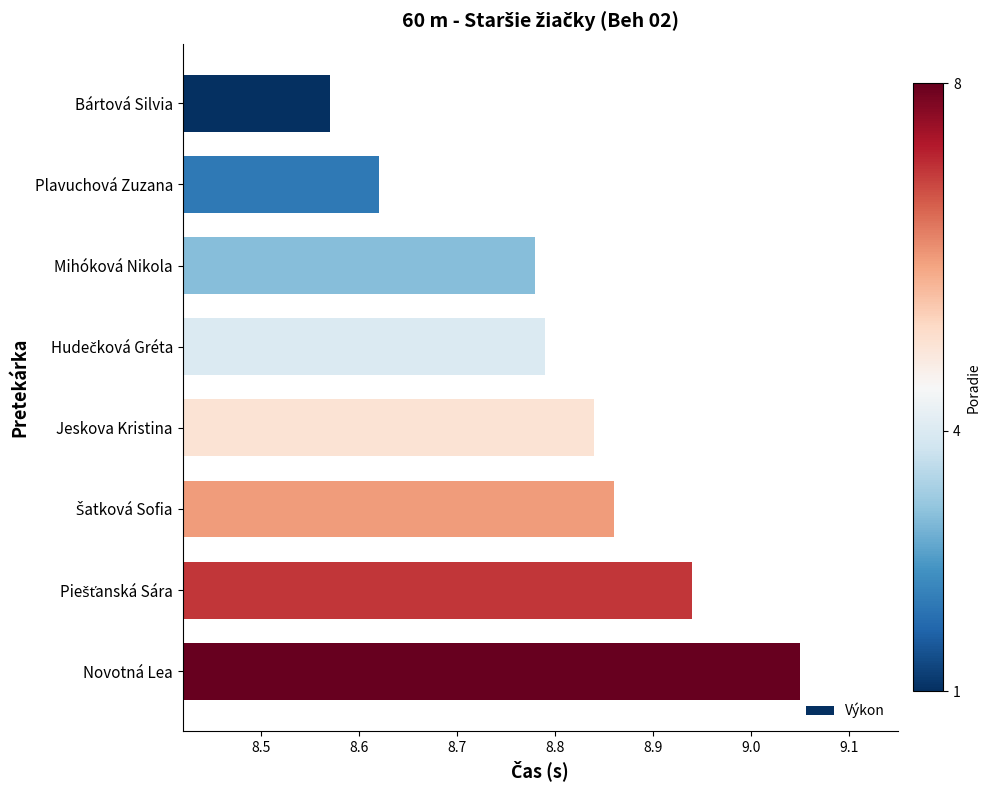

What is the difference between the maximum and second lowest values?

0.4